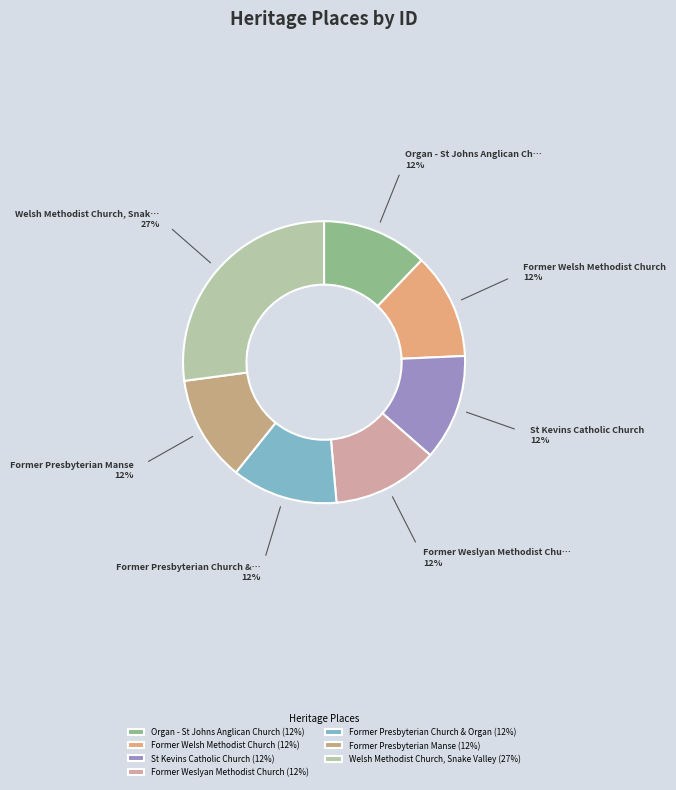

The Former Weslyan Methodist Church slice represents 12% of the pie. True or false?

True